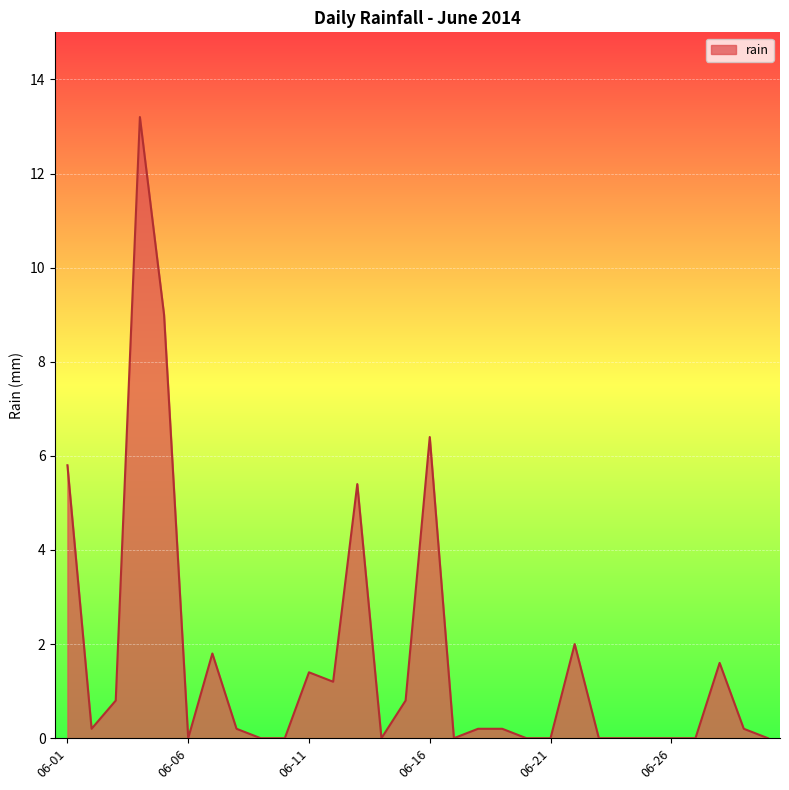

What is the difference between the maximum and minimum values?

13.2